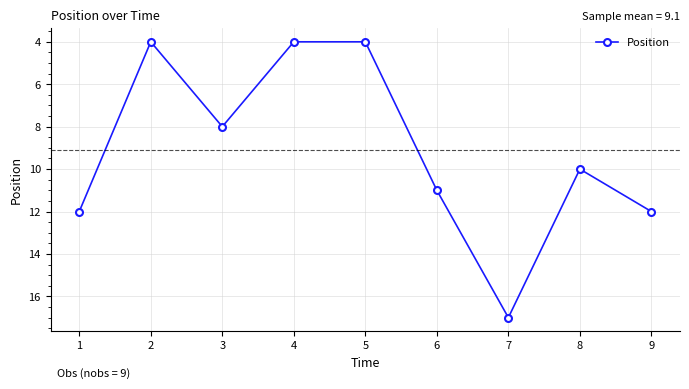

How many points are higher than both their immediate neighbors (excluding endpoints)?

2